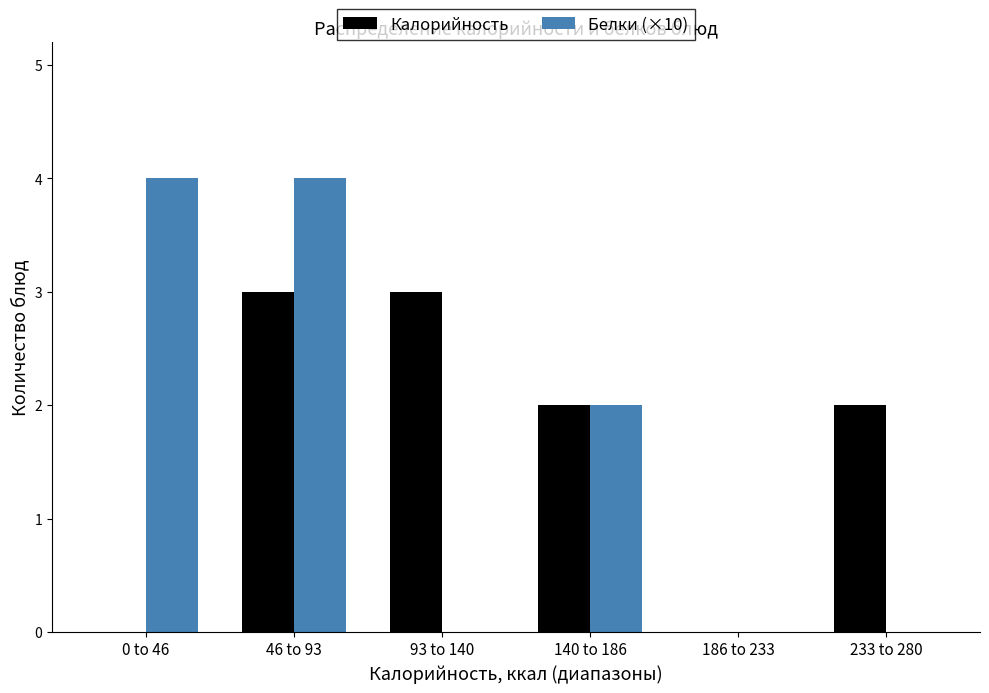

At which category is the sum across all series the highest?

46 to 93